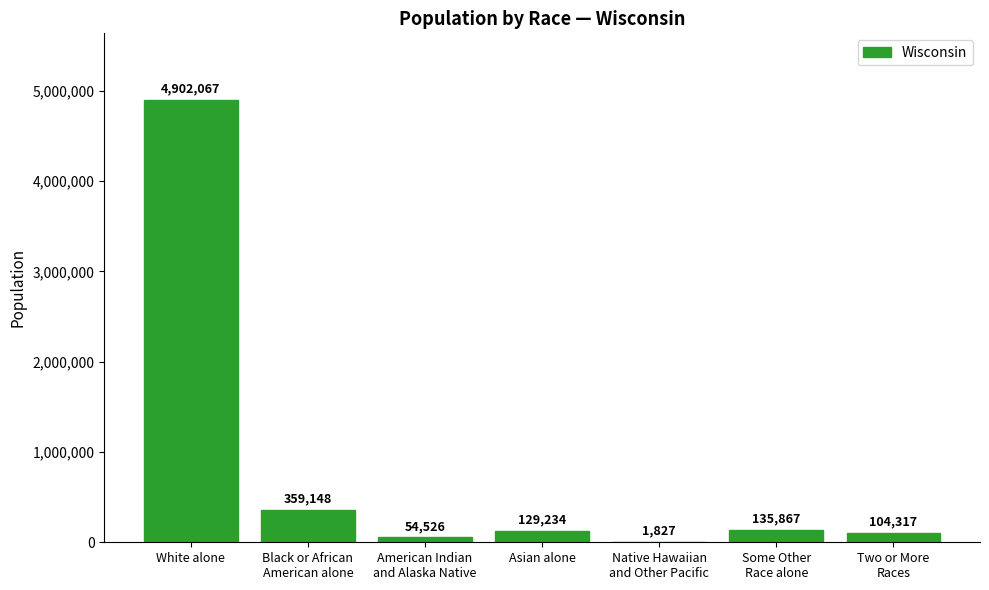

How many distinct data groups are displayed?

1